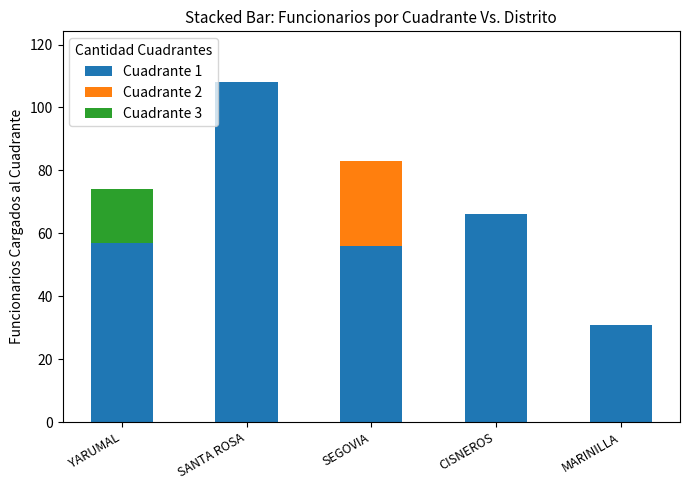

At which label does Cuadrante 1 reach its peak?

SANTA ROSA